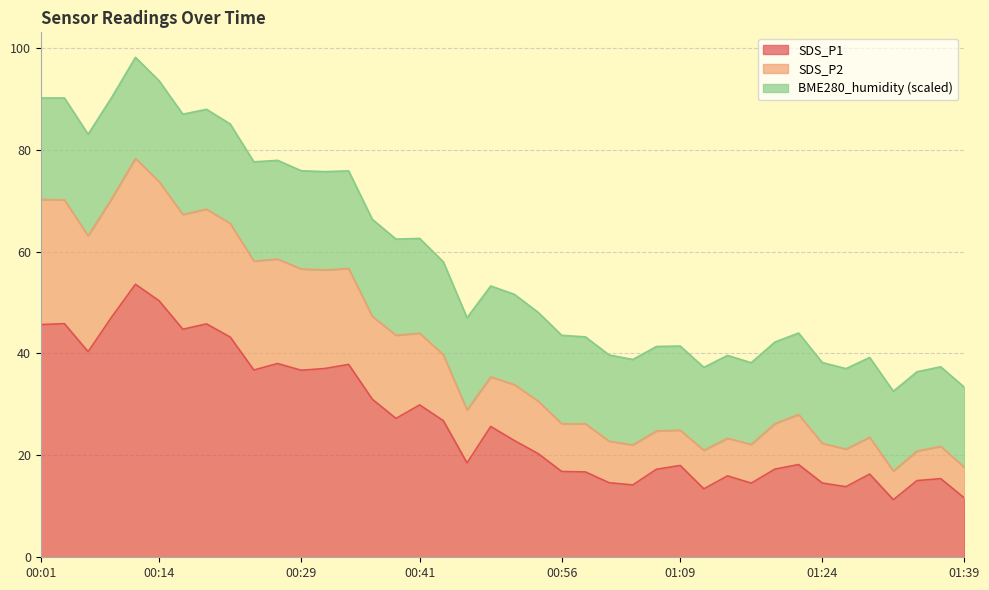

At which label does SDS_P1 first exceed 22?

00:01